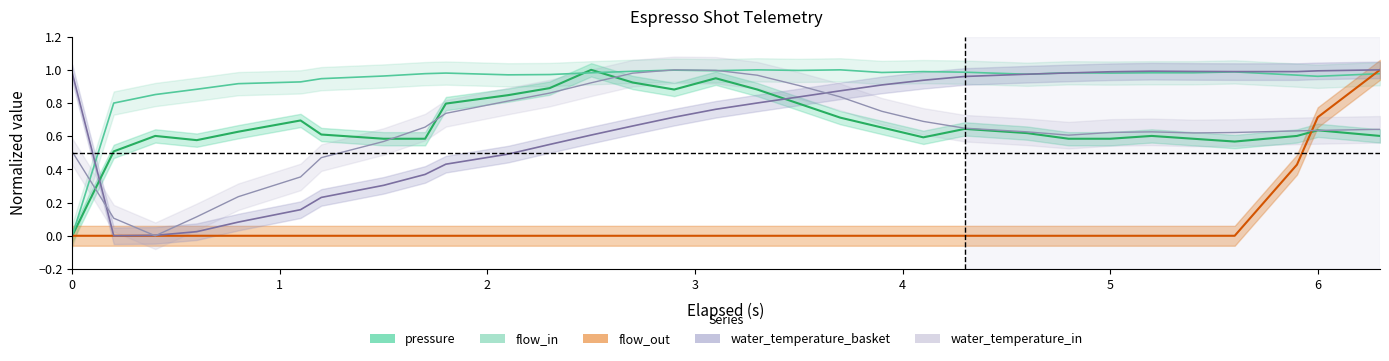

Which series ends up on top after the final intersection of pressure and flow_out?

flow_out